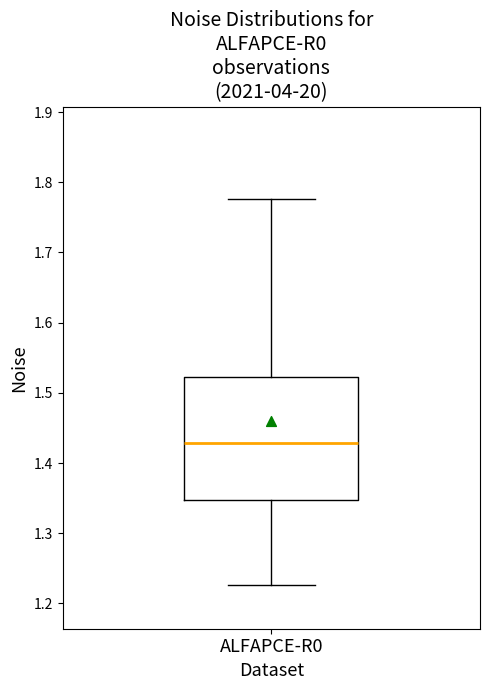

Where does the upper whisker of the box for ALFAPCE-R0 end on the y-axis? The values are not printed on the chart, so give them approximately, as read against the axis.

1.78